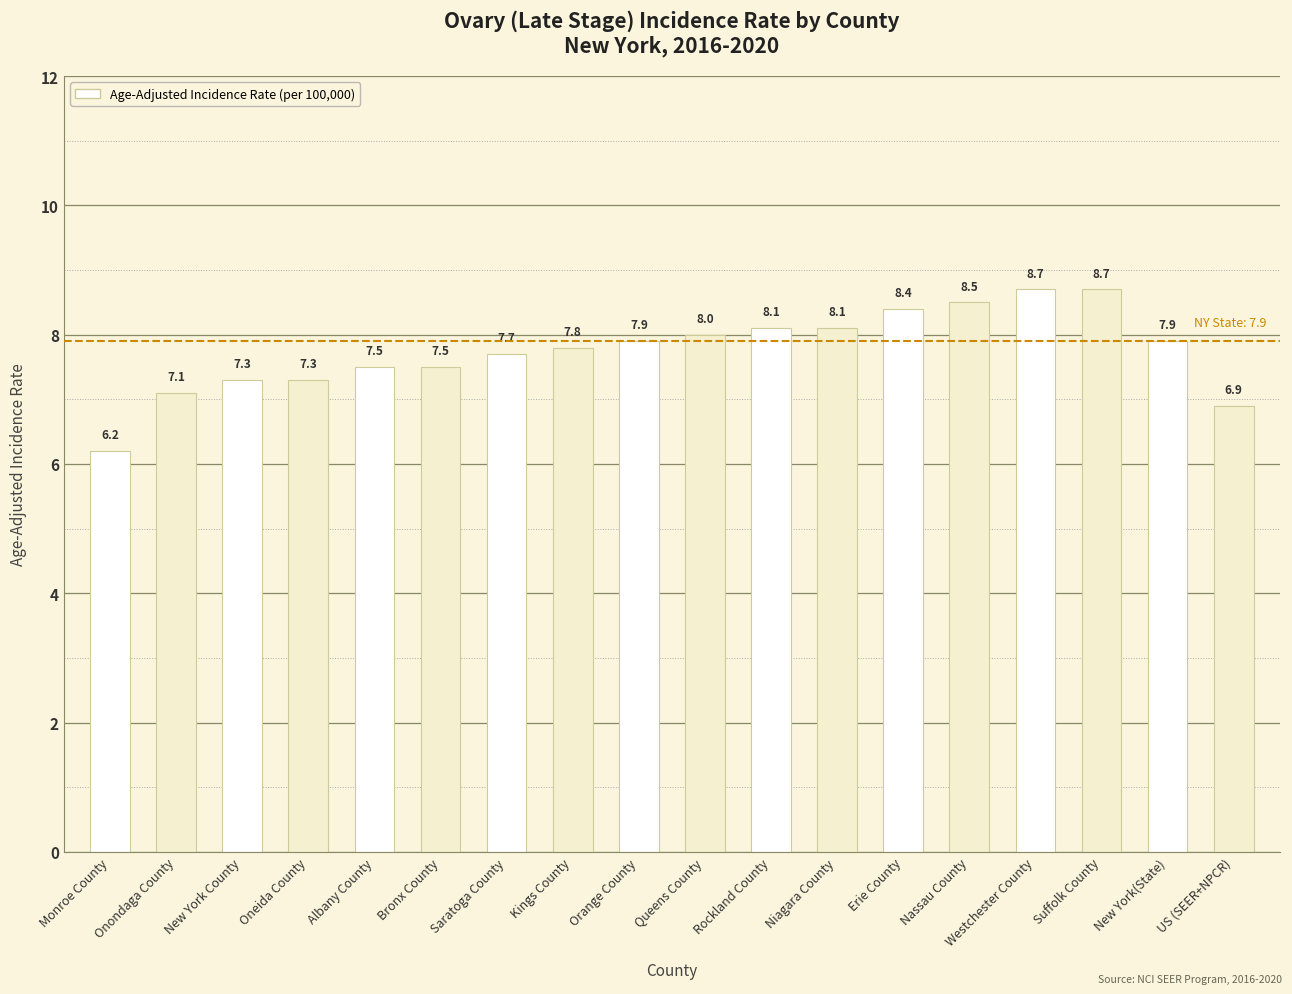

Reading left to right, what are all the values shown in this chart?

6.2	7.1	7.3	7.3	7.5	7.5	7.7	7.8	7.9	8.0	8.1	8.1	8.4	8.5	8.7	8.7	7.9	6.9